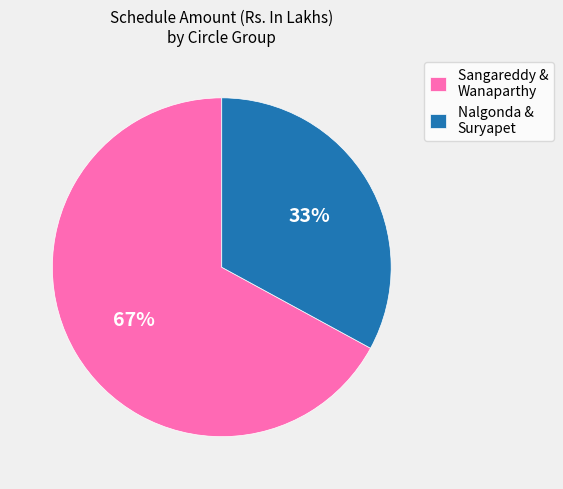

What is the smallest slice in the pie chart?

Nalgonda & Suryapet